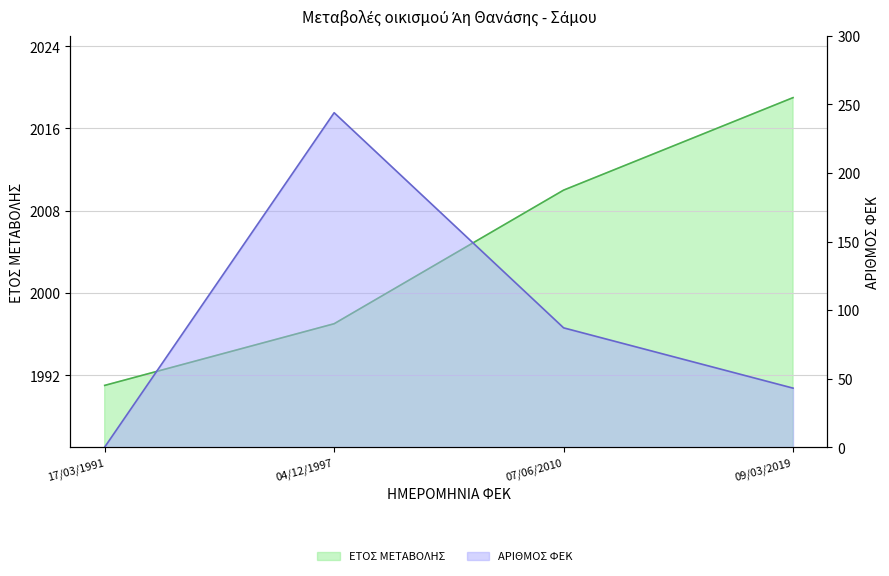

Count the number of categories in the chart.

4